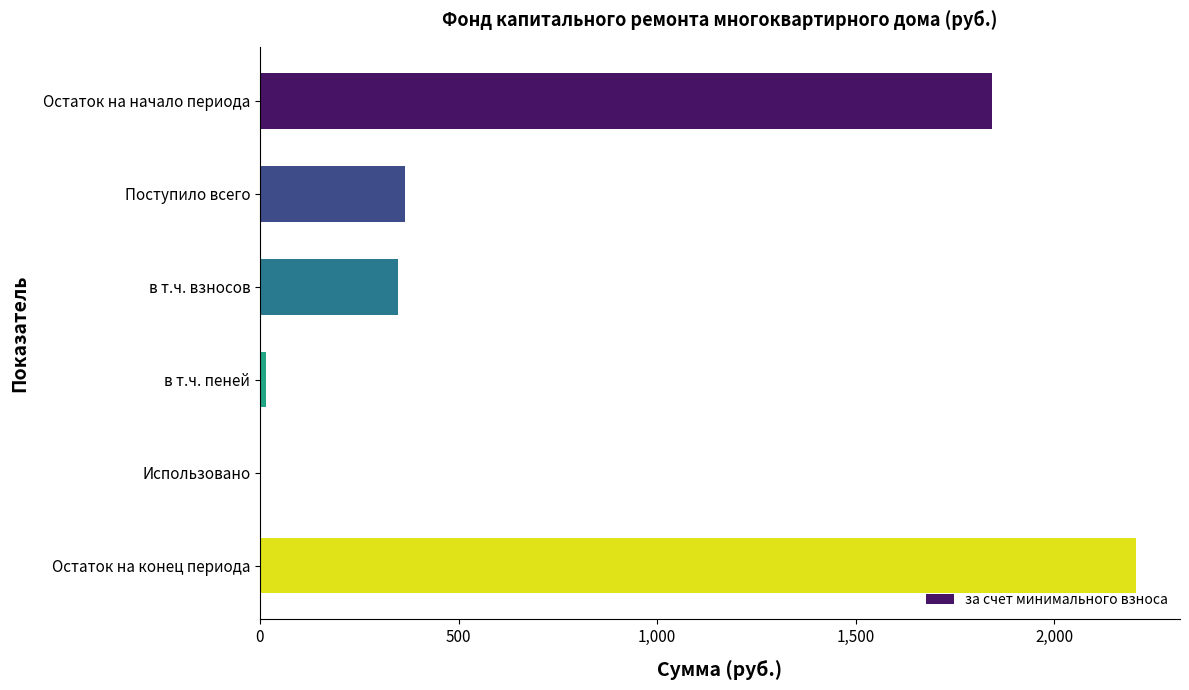

What is the sum of all values?

4777.4